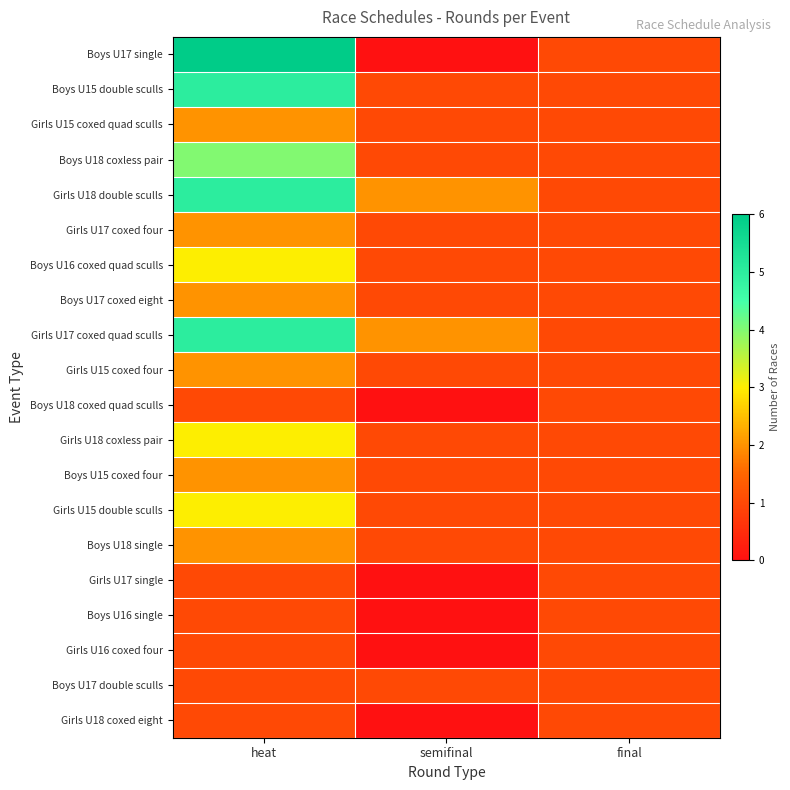

Reading left to right, transcribe all the data shown in this chart.

Boys U17 single: heat=6	semifinal=0	final=1
Boys U15 double sculls: heat=5	semifinal=1	final=1
Girls U15 coxed quad sculls: heat=2	semifinal=1	final=1
Boys U18 coxless pair: heat=4	semifinal=1	final=1
Girls U18 double sculls: heat=5	semifinal=2	final=1
Girls U17 coxed four: heat=2	semifinal=1	final=1
Boys U16 coxed quad sculls: heat=3	semifinal=1	final=1
Boys U17 coxed eight: heat=2	semifinal=1	final=1
Girls U17 coxed quad sculls: heat=5	semifinal=2	final=1
Girls U15 coxed four: heat=2	semifinal=1	final=1
Boys U18 coxed quad sculls: heat=1	semifinal=0	final=1
Girls U18 coxless pair: heat=3	semifinal=1	final=1
Boys U15 coxed four: heat=2	semifinal=1	final=1
Girls U15 double sculls: heat=3	semifinal=1	final=1
Boys U18 single: heat=2	semifinal=1	final=1
Girls U17 single: heat=1	semifinal=0	final=1
Boys U16 single: heat=1	semifinal=0	final=1
Girls U16 coxed four: heat=1	semifinal=0	final=1
Boys U17 double sculls: heat=1	semifinal=1	final=1
Girls U18 coxed eight: heat=1	semifinal=0	final=1